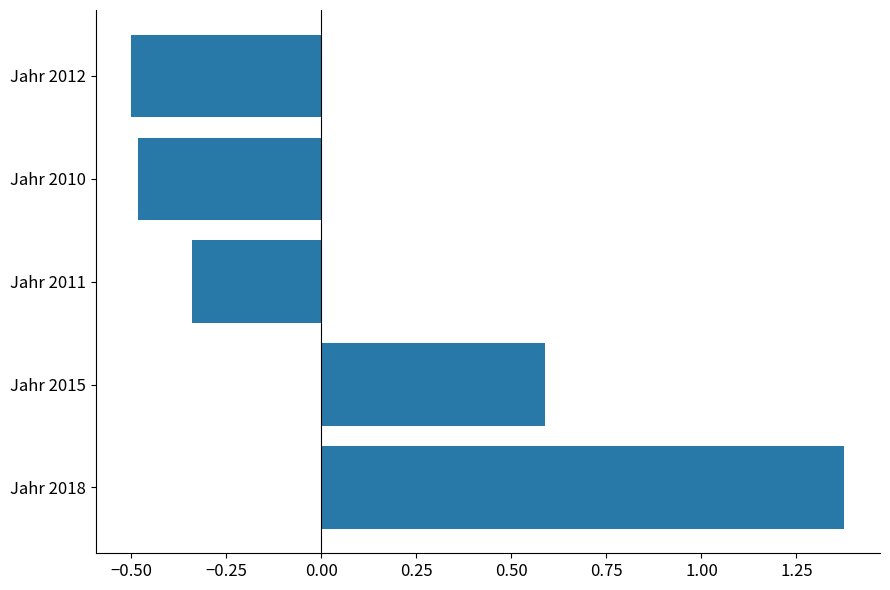

How many bars are there in total?

5